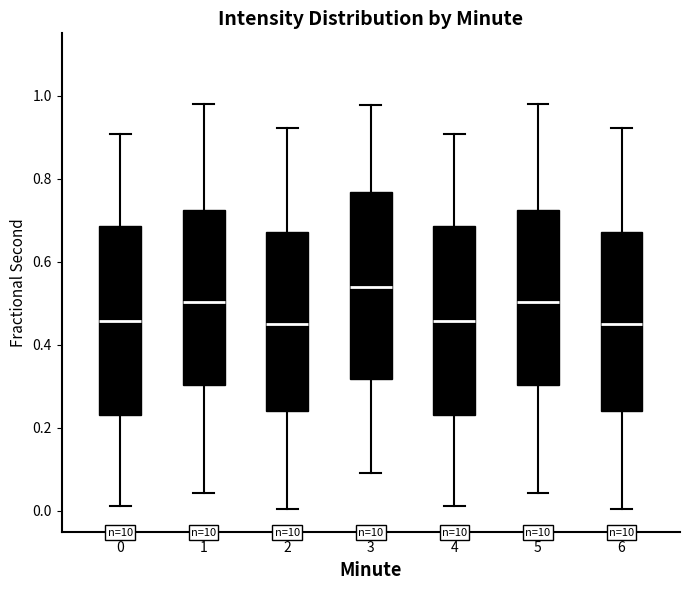

Which box's median line is the highest?

3